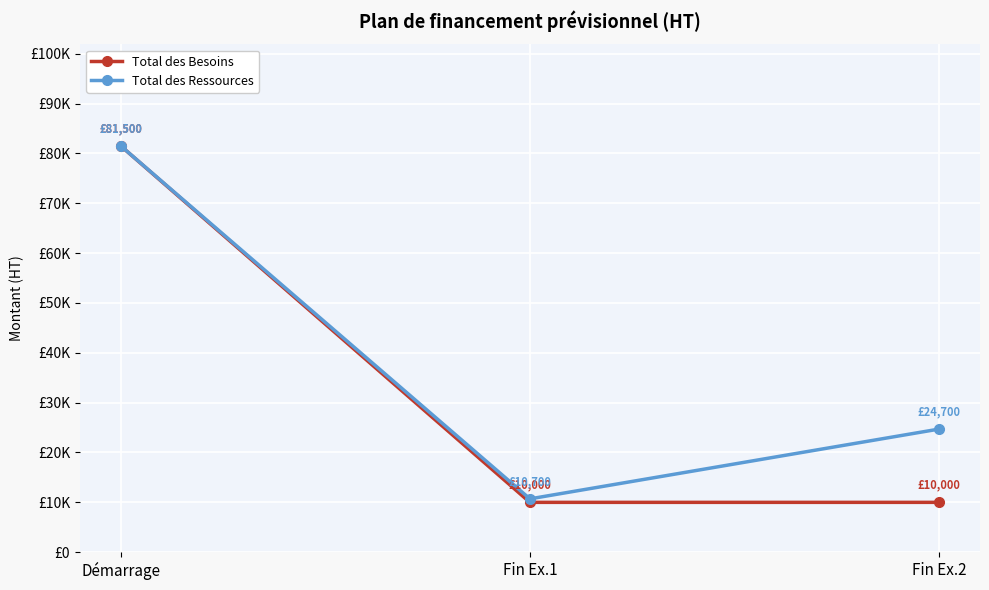

What are all the series names shown in the legend?

Total des Besoins, Total des Ressources